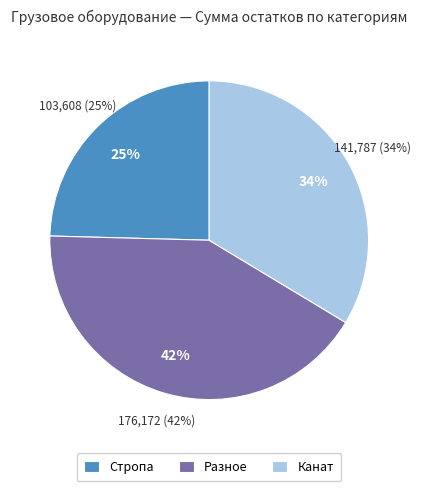

What is the change in value from Стропа to Канат?

+38179.1